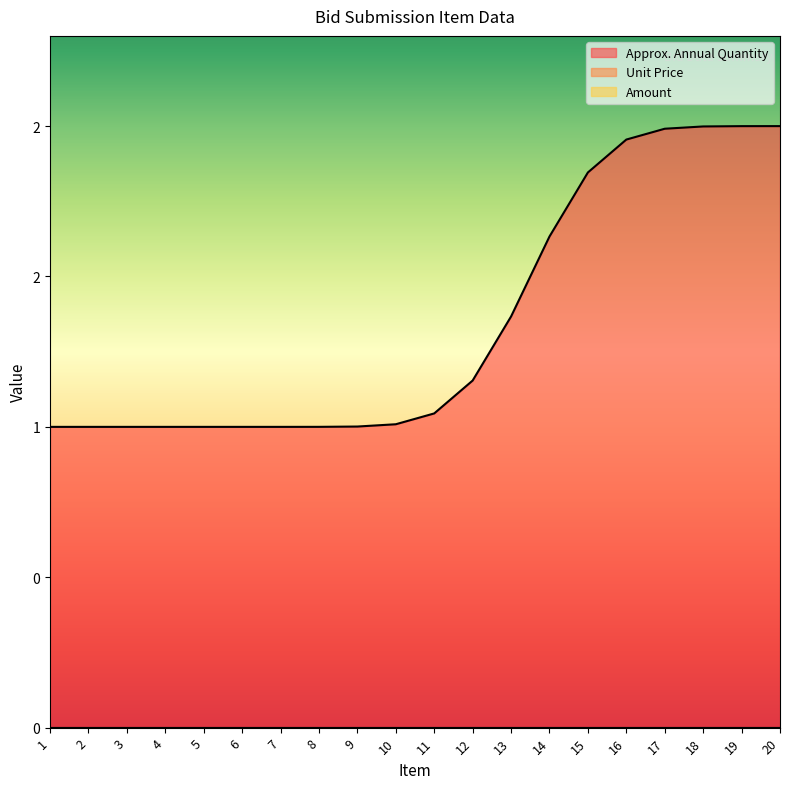

How many lines are shown in the chart?

3